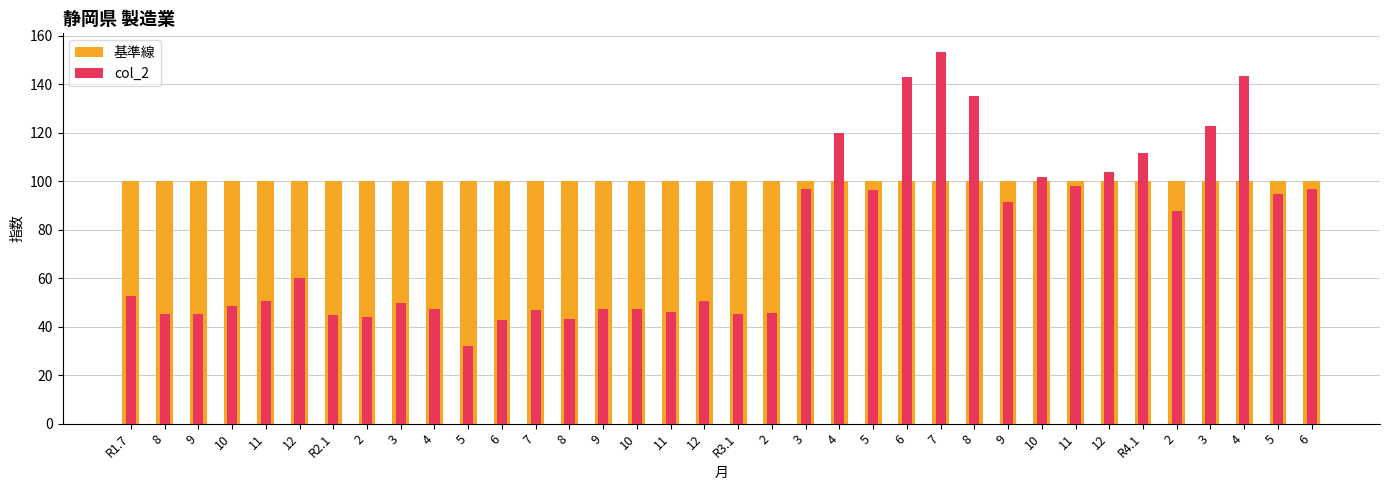

What is the greatest value displayed?

153.3